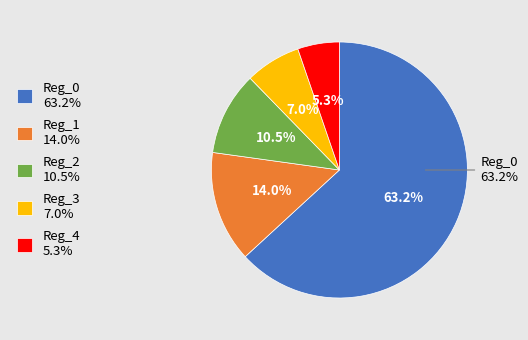

True or false: Reg_4 accounts for 5% of the total.

True